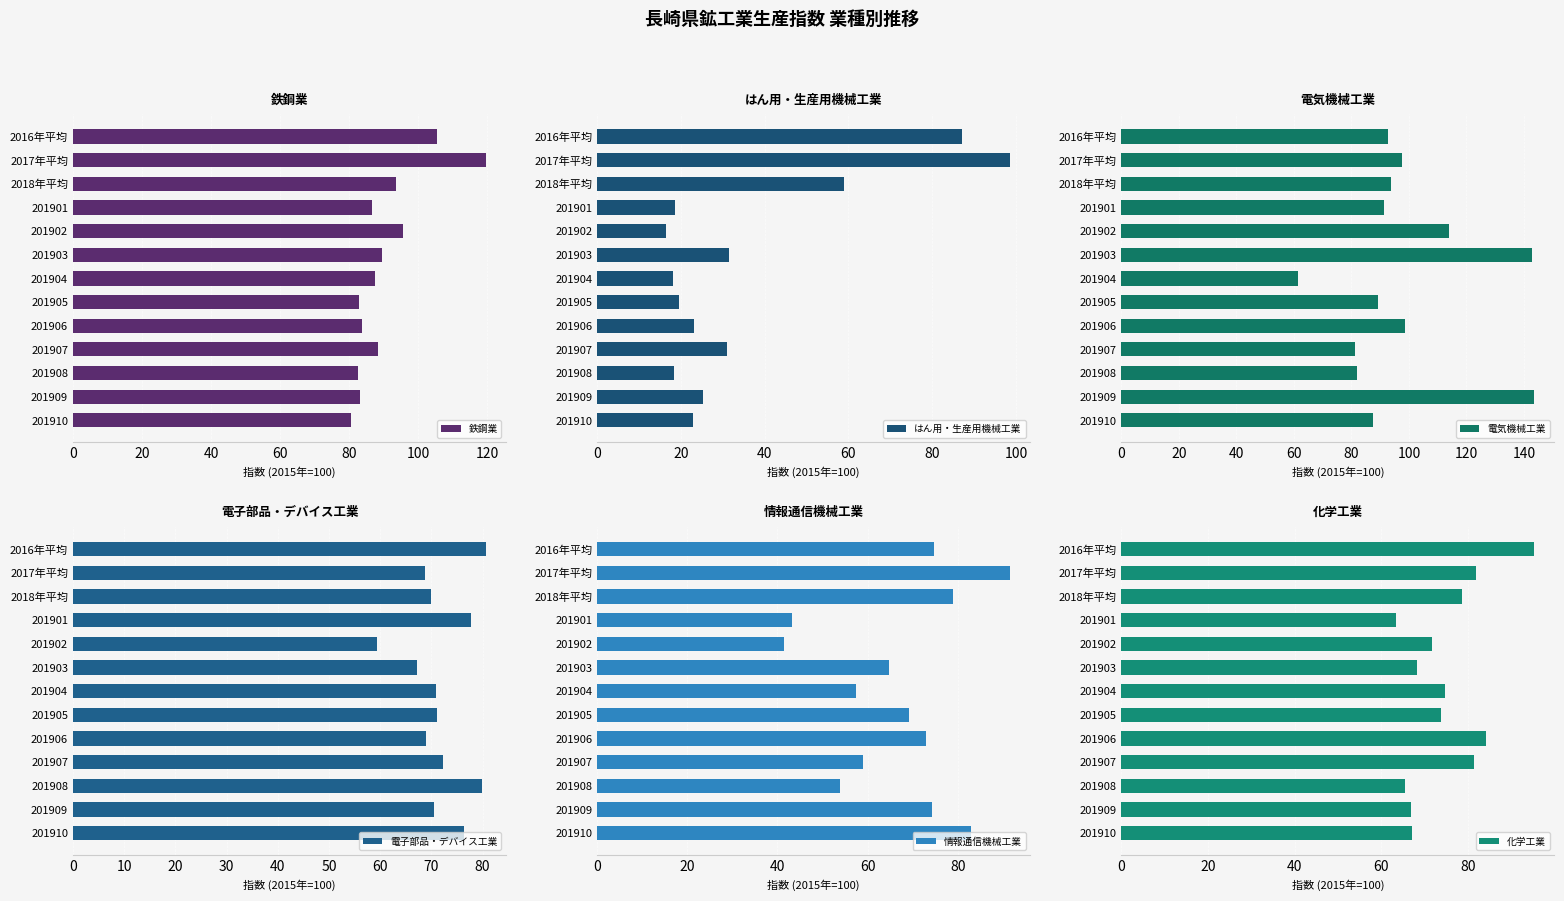

Rank the series by their maximum value, from lowest to highest.

電子部品・デバイス工業, 情報通信機械工業, 化学工業, はん用・生産用機械工業, 鉄鋼業, 電気機械工業